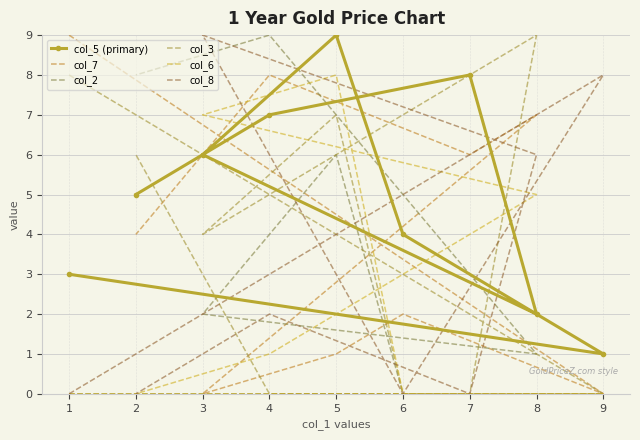

What are all the series names shown in the legend?

col_5 (primary), col_7, col_2, col_3, col_6, col_8